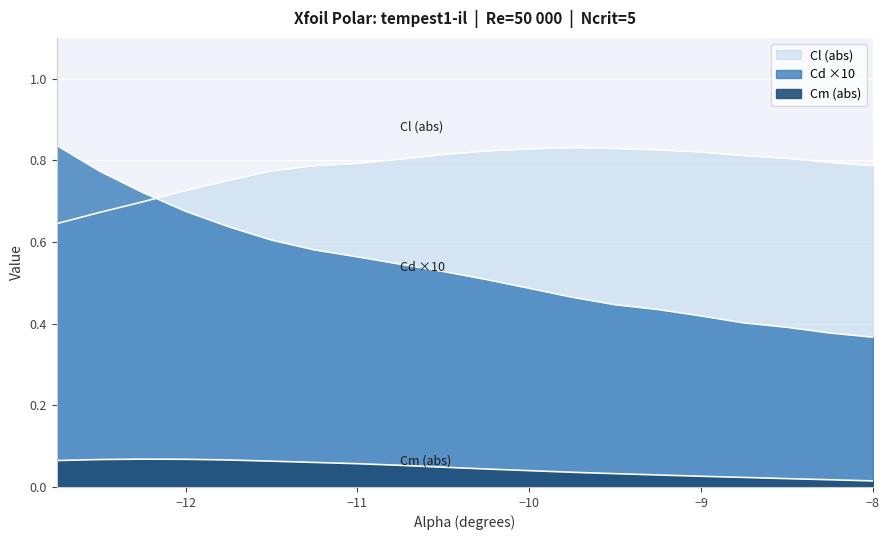

Which series has the widest spread of values?

Cd